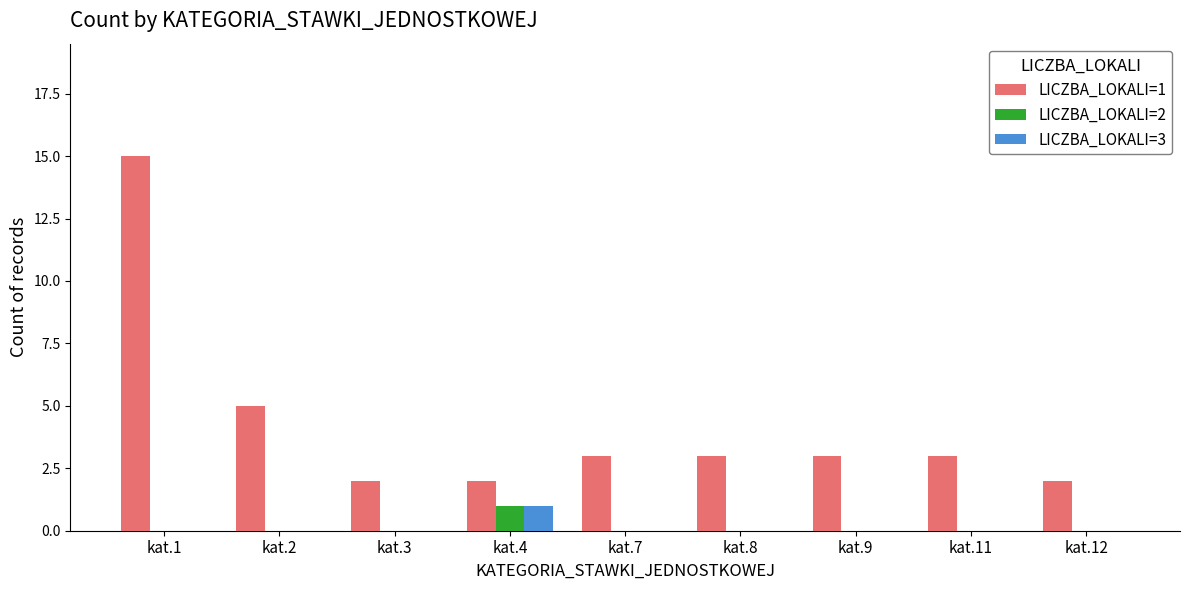

Which series has the widest spread of values?

LICZBA_LOKALI=1